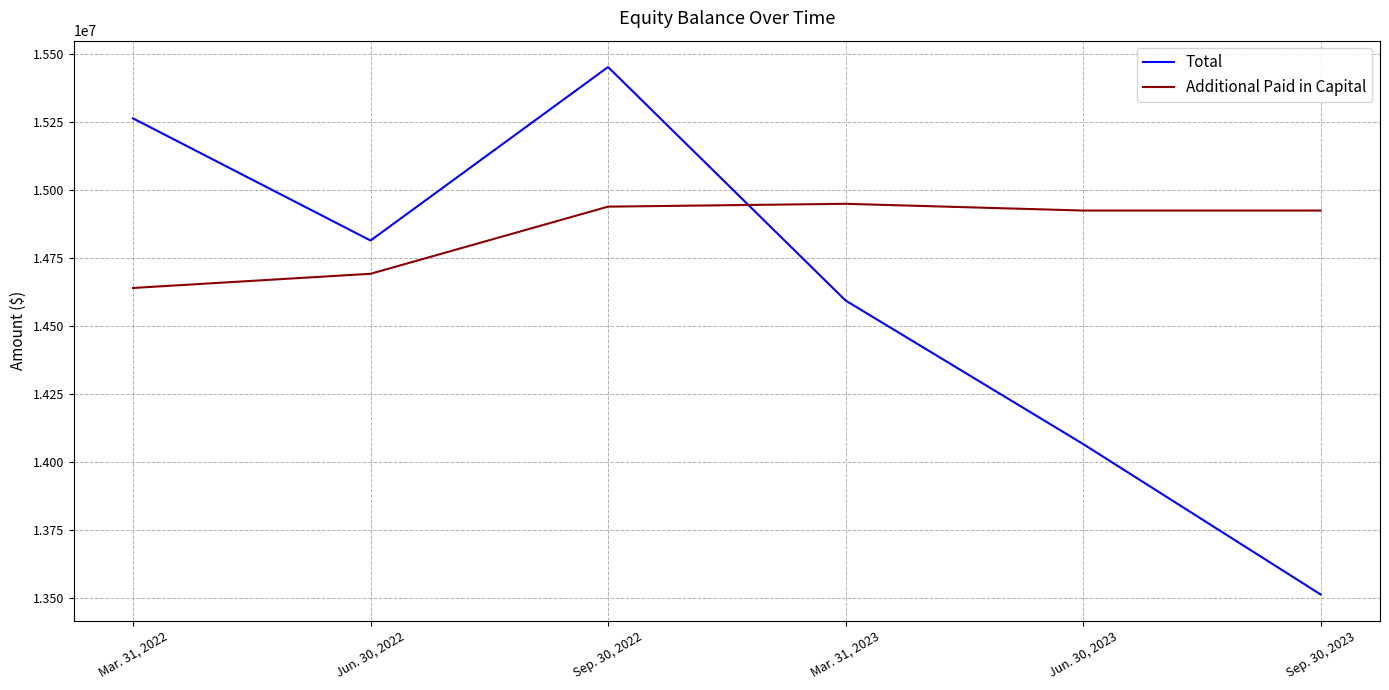

What is the sum of all Additional Paid in Capital values?

89071672